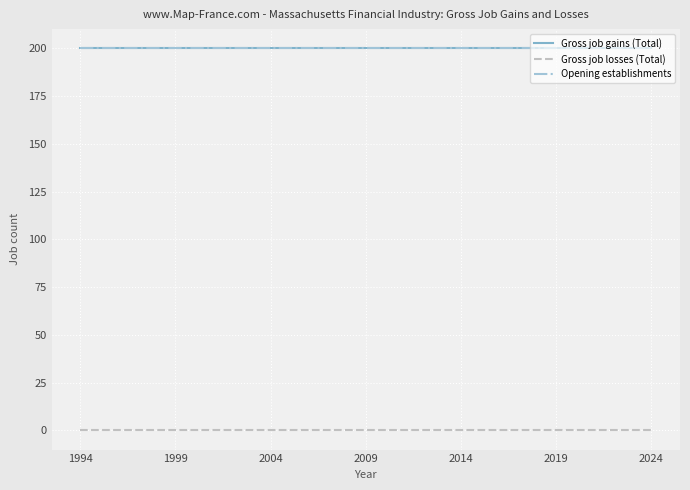

At how many categories does at least one series exceed 63?

31